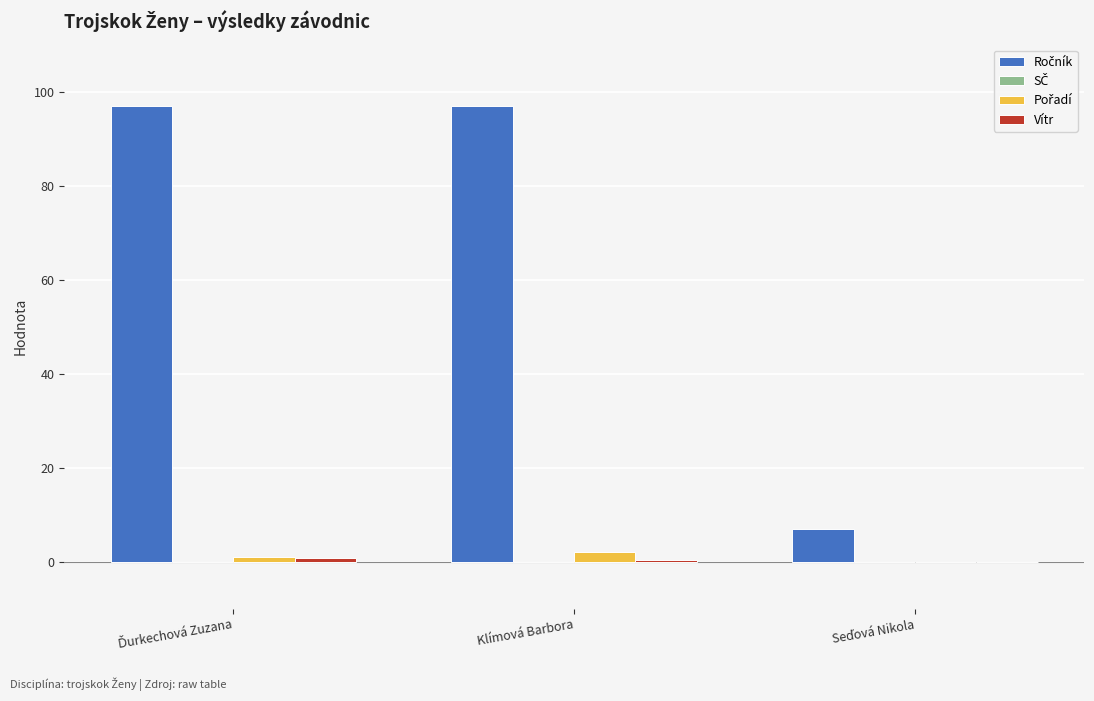

Rank the categories by Vítr value from lowest to highest.

Seďová Nikola, Klímová Barbora, Ďurkechová Zuzana